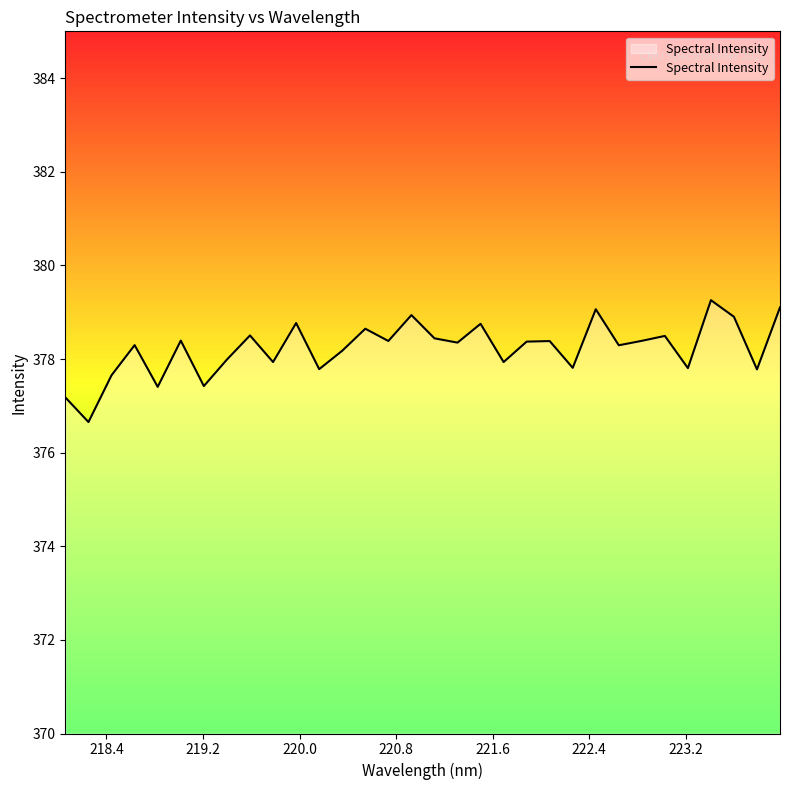

Count the number of data series in this chart.

1